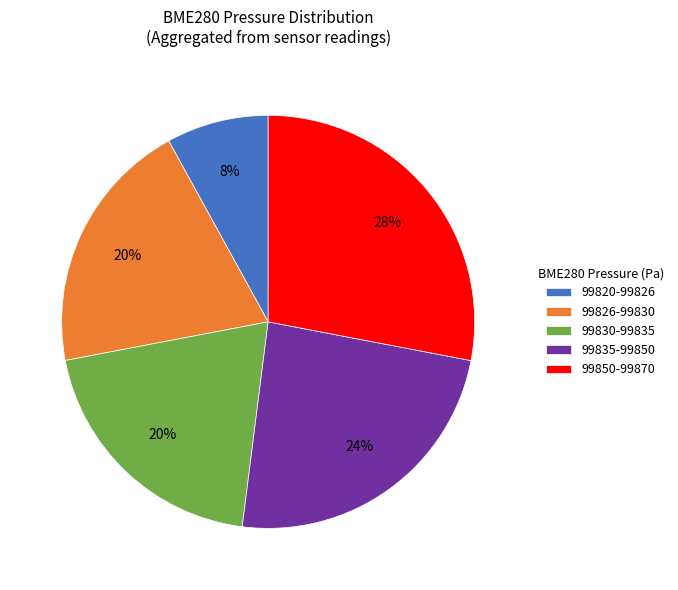

The 99850-99870 slice represents 28% of the pie. True or false?

True